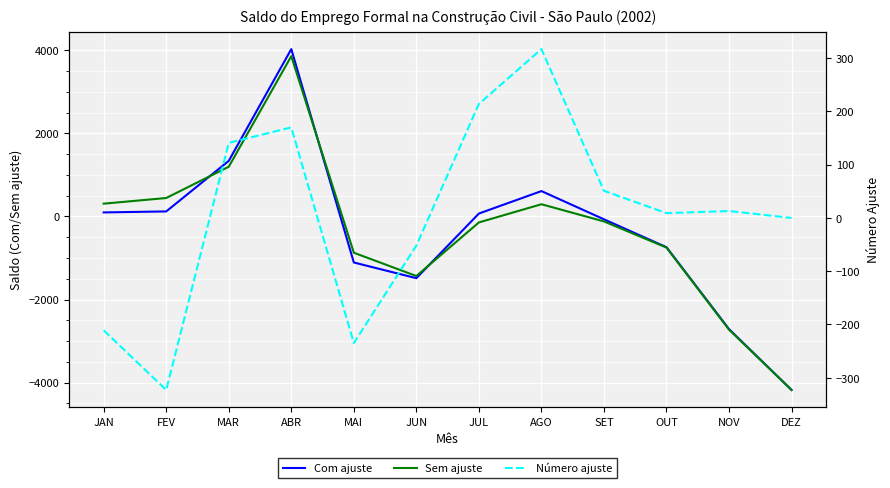

What is the label of the 10th point from the left?

OUT